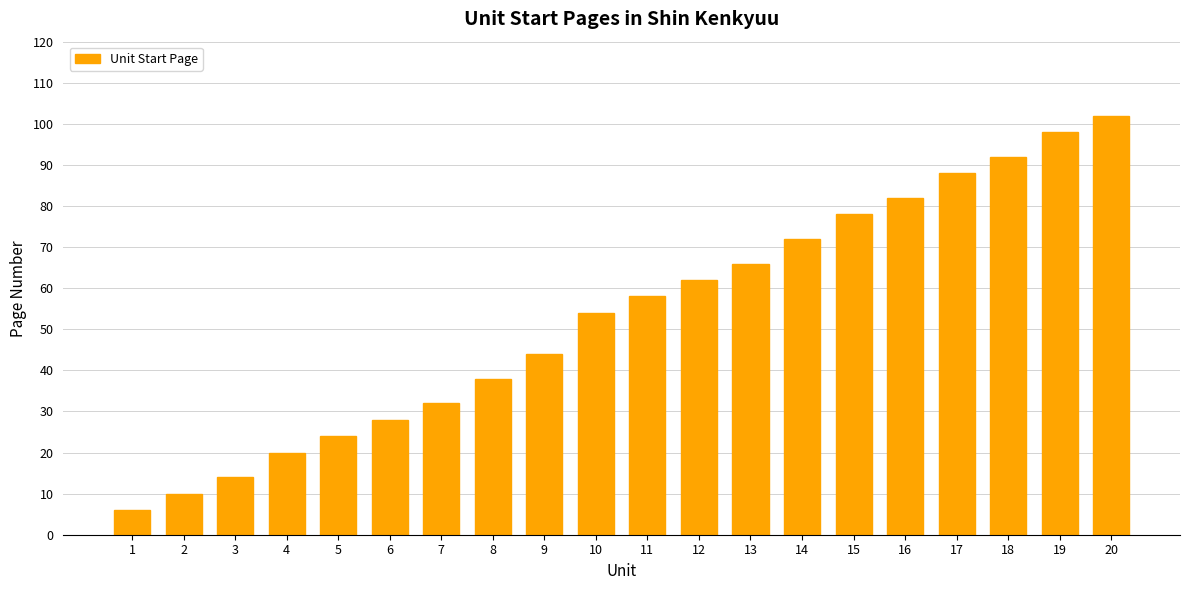

What is the ratio of the value at 8 to the value at 19?

0.4